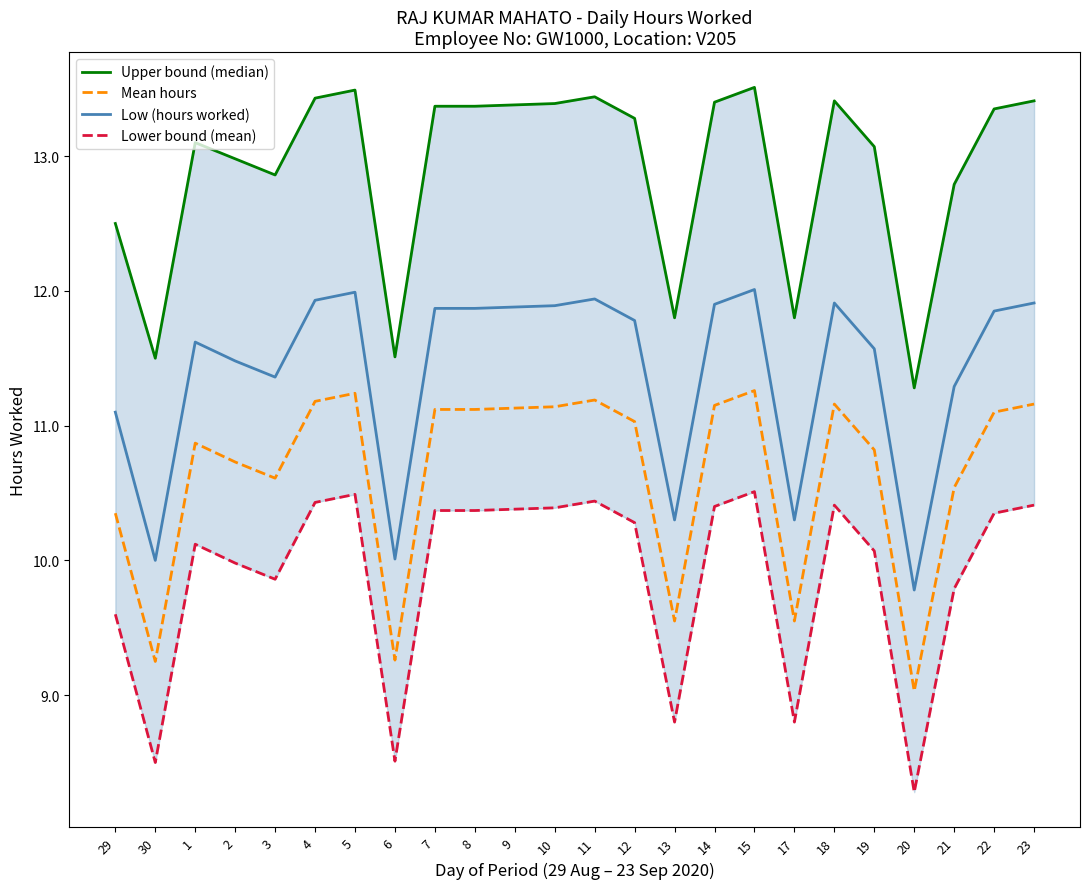

How many categories are shown in the chart?

24